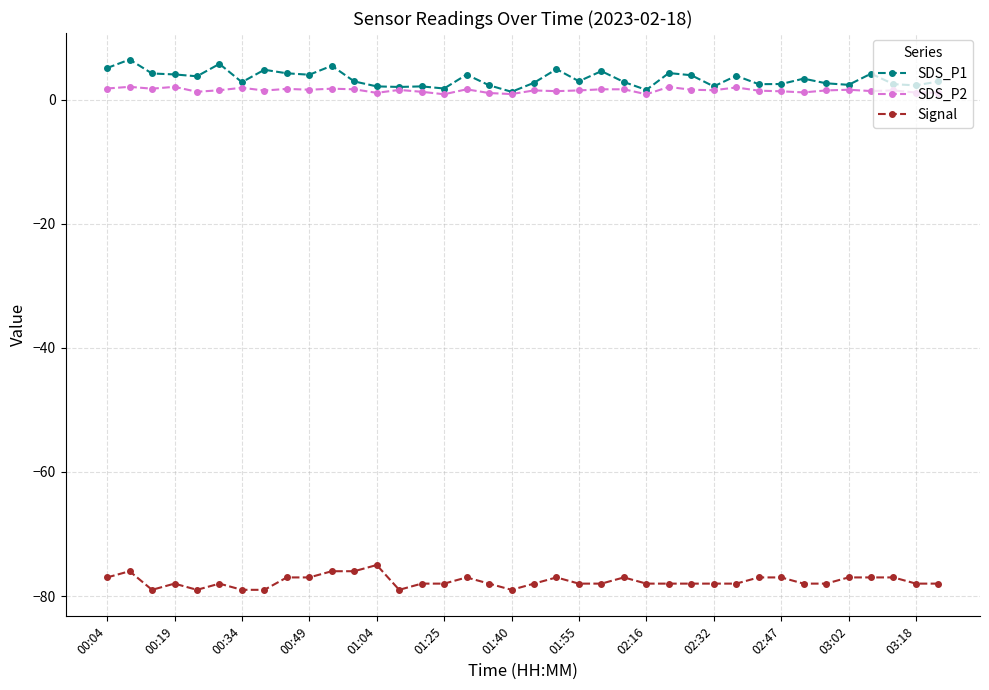

What are all the series names shown in the legend?

SDS_P1, SDS_P2, Signal